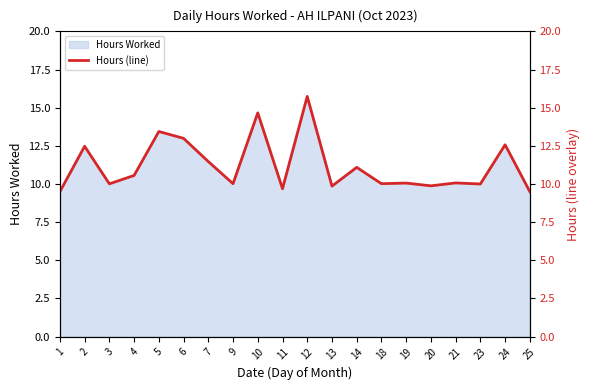

What is the value of the 14th point from the left?

10.0